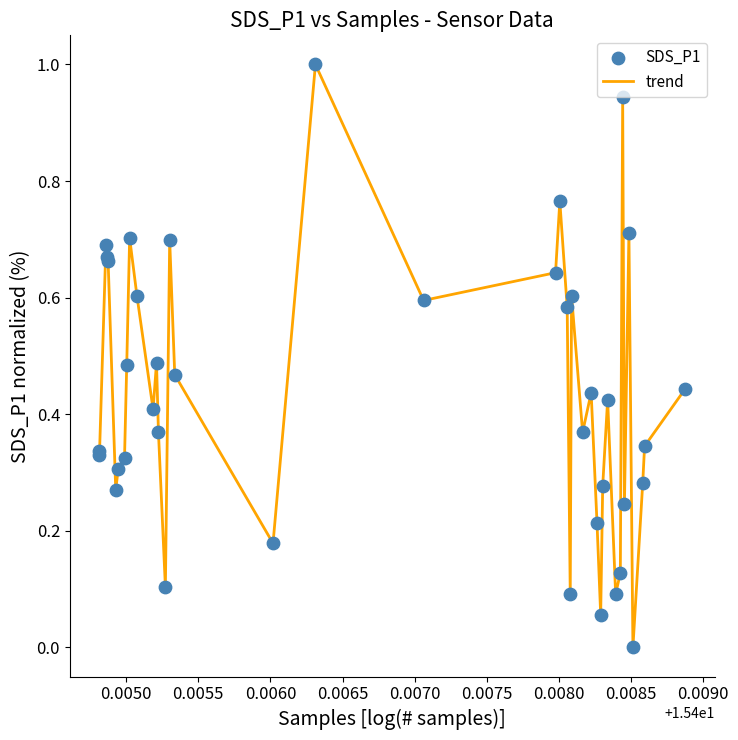

What is the maximum value shown in the chart?

1.0